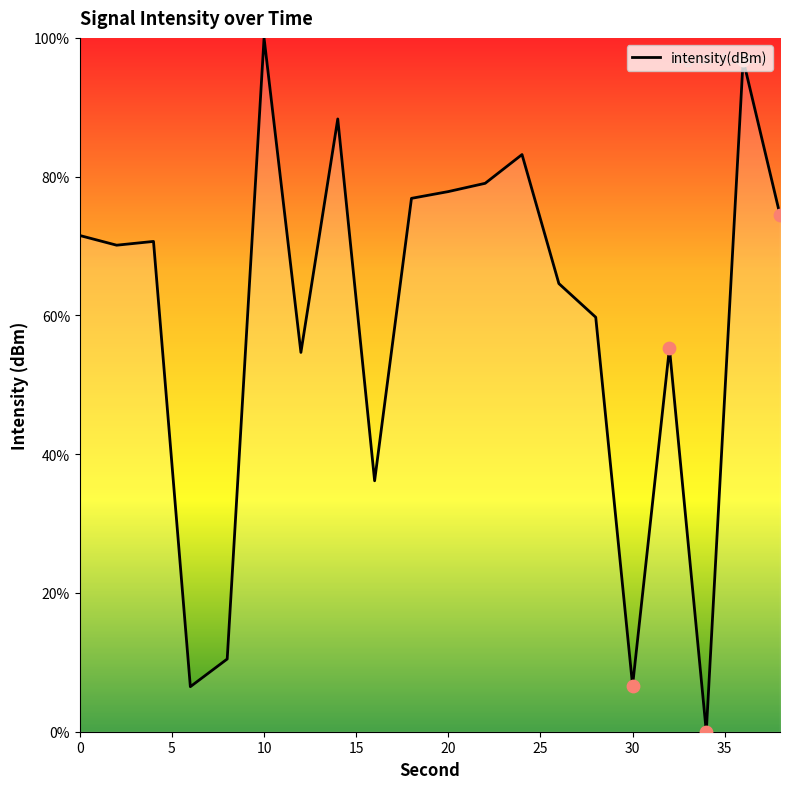

What is the difference between the maximum and minimum values?

100.0